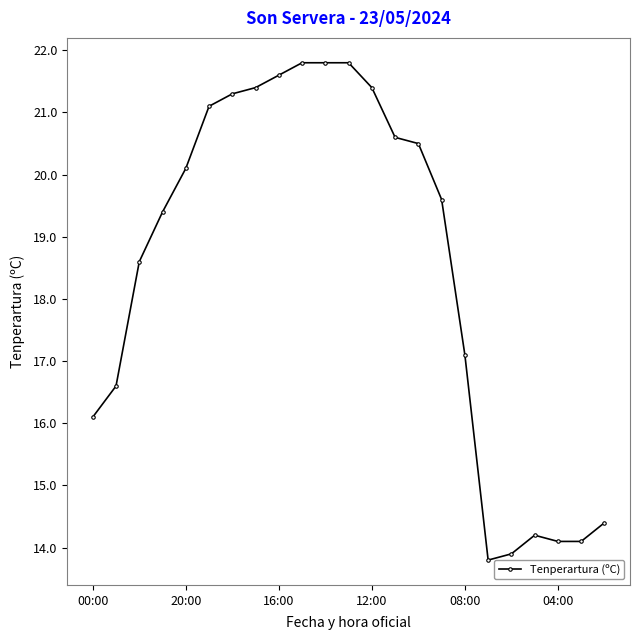

What is the average value?

18.5